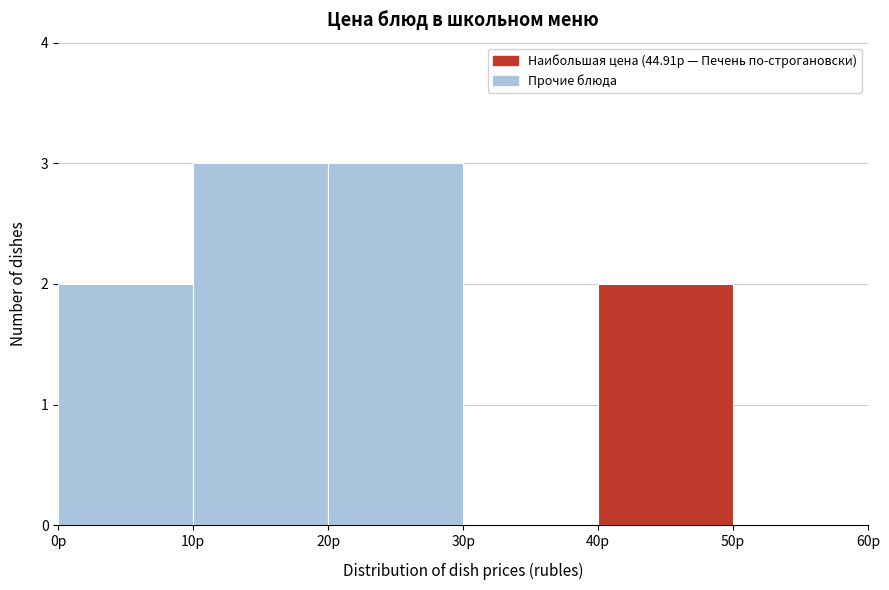

Reading left to right, transcribe this chart: for each bar, give the range it covers on the x-axis and its height. The values are not printed on the chart, so give them approximately, as read against the axis.

0 to 10: 2
10 to 20: 3
20 to 30: 3
30 to 40: 0
40 to 50: 2
50 to 60: 0